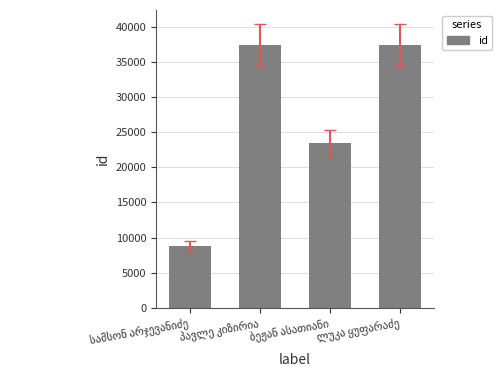

What is the value of the 4th bar from the left?

37337